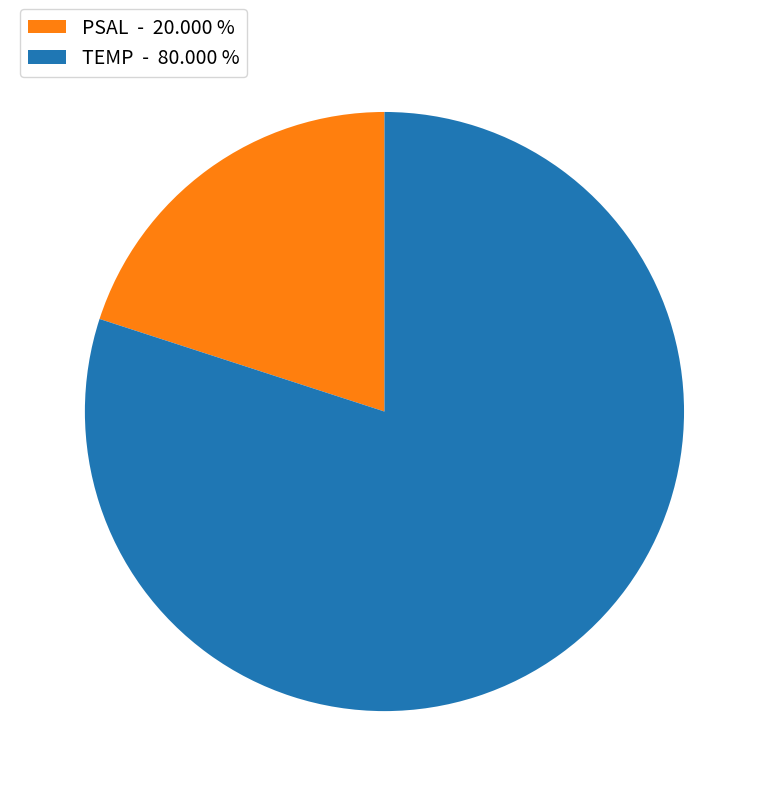

What is the smallest slice in the pie chart?

PSAL